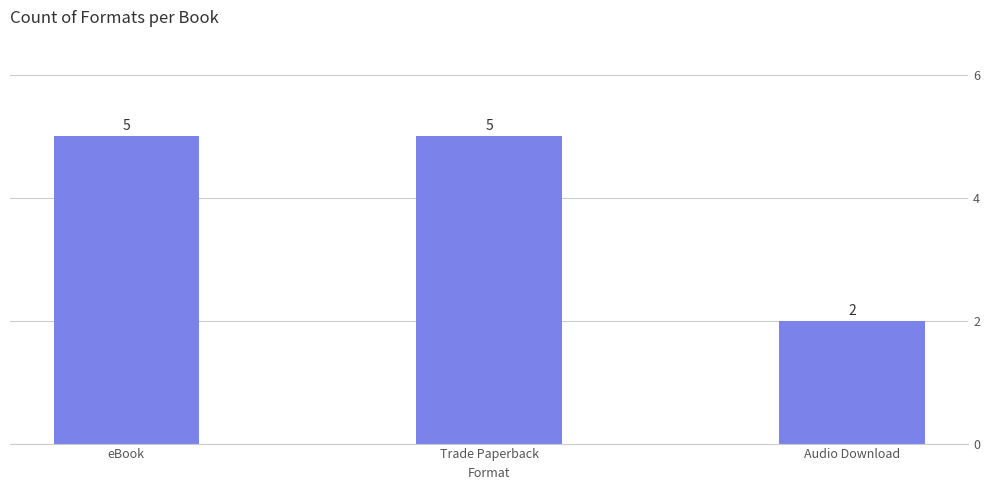

Read the value at Audio Download.

2